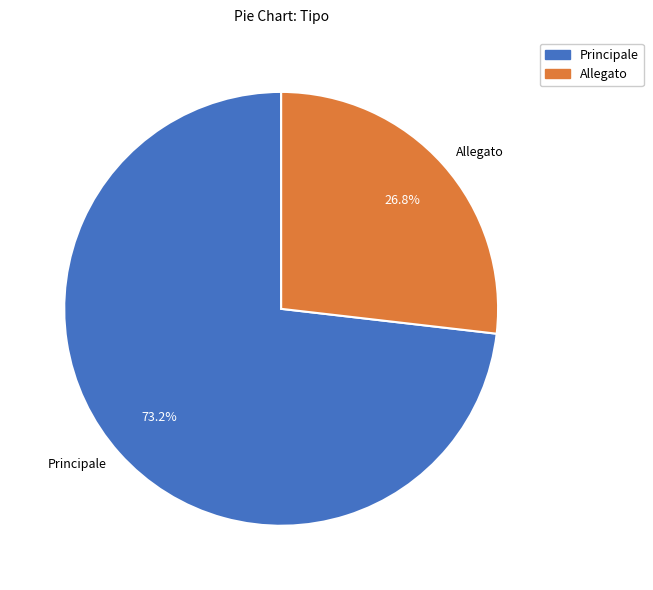

What is the smallest slice in the pie chart?

Allegato